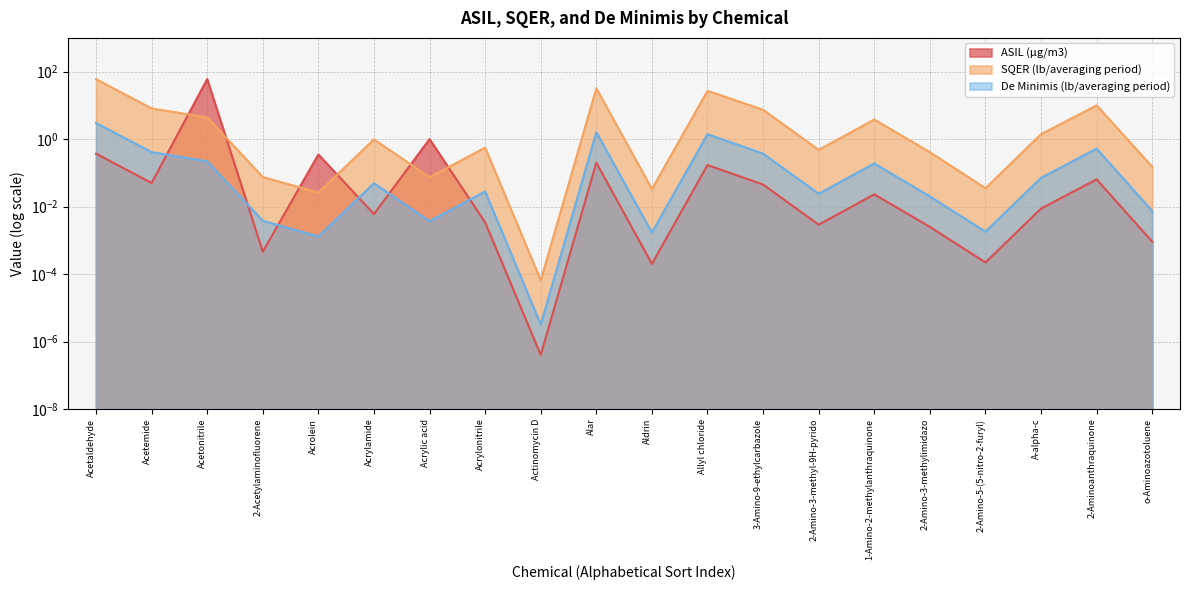

What is the sum of all De Minimis (lb/averaging period) values?

7.9